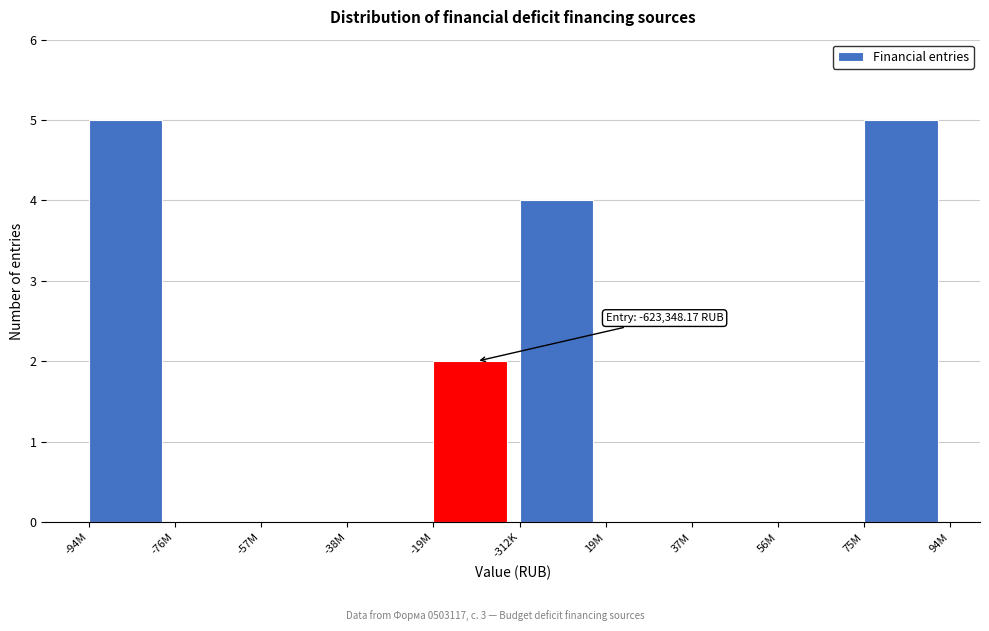

Reading right to left, what are all the values shown in this chart?

75M=5	56M=0	37M=0	19M=0	-312K=4	-19M=2	-38M=0	-57M=0	-76M=0	-94M=5